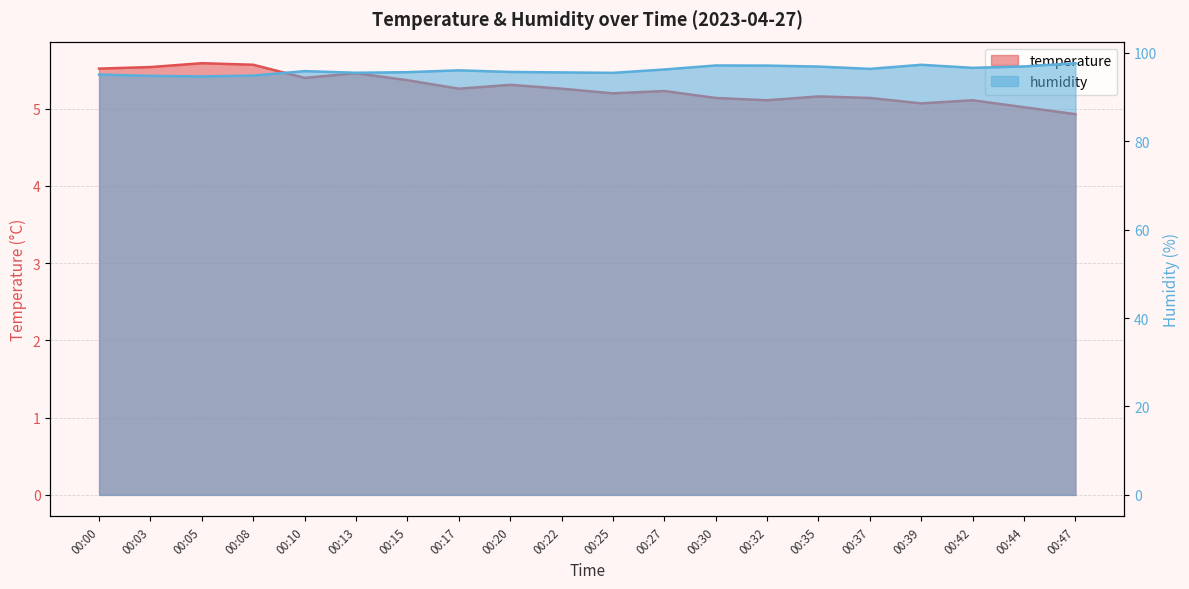

True or false: humidity and temperature cross at least once.

False